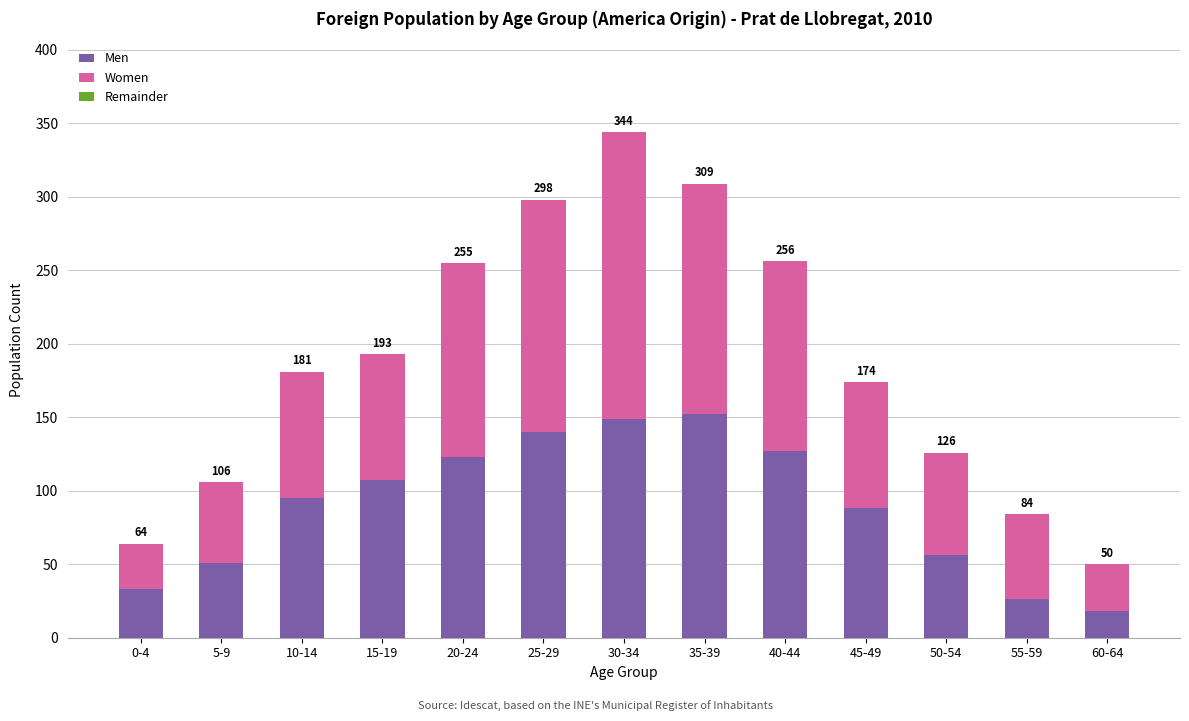

Does the chart contain any negative values?

No